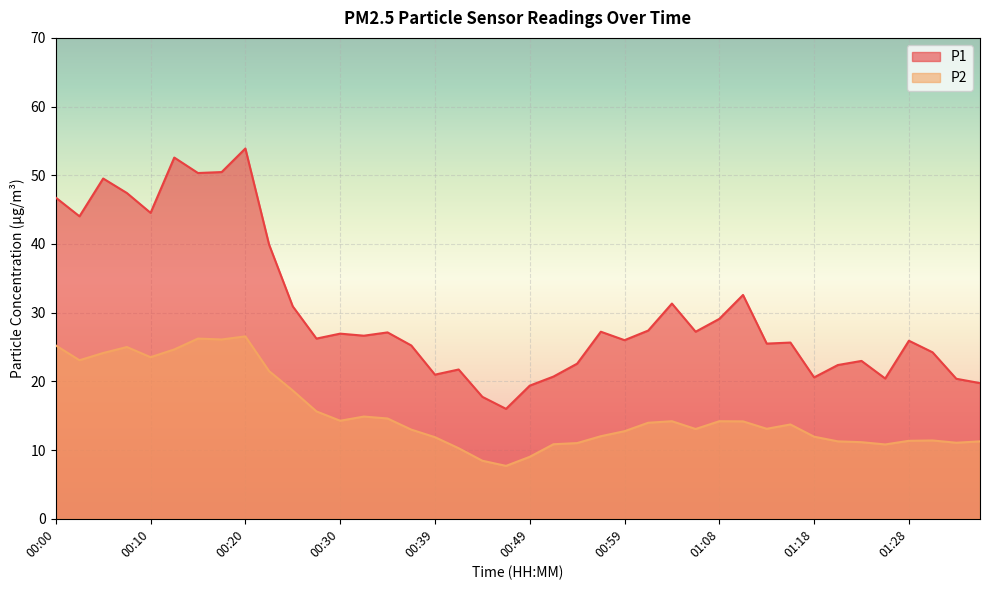

What is the difference between the P1 values at 00:42 and 01:16?

3.9